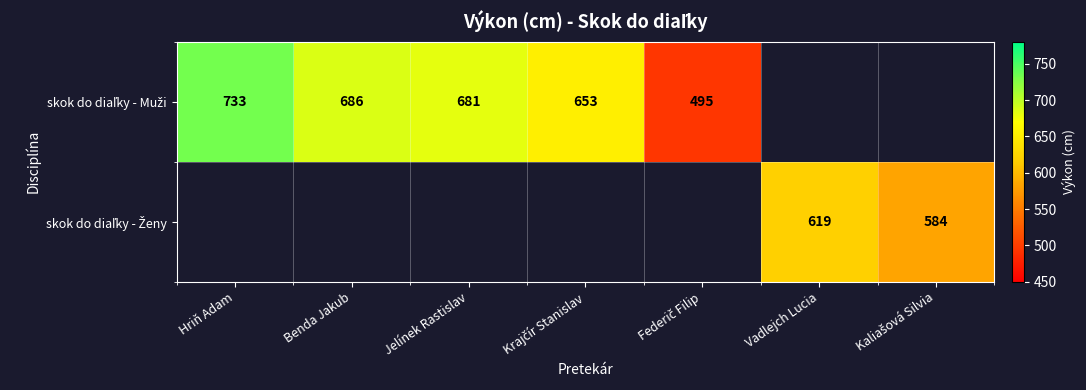

Is it true that skok do diaľky - Muži equals 1022.9 at Hriň Adam?

False